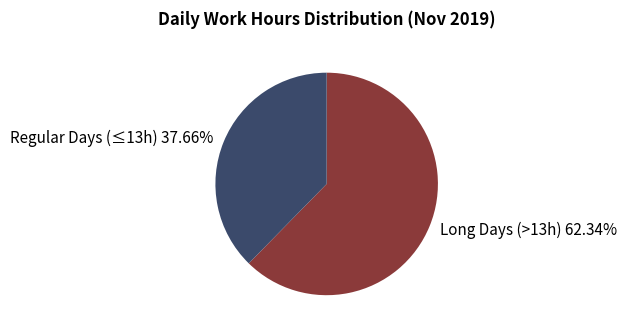

Which has a higher value, Regular Days (≤13h) 37.66% or Long Days (>13h) 62.34%?

Long Days (>13h) 62.34%